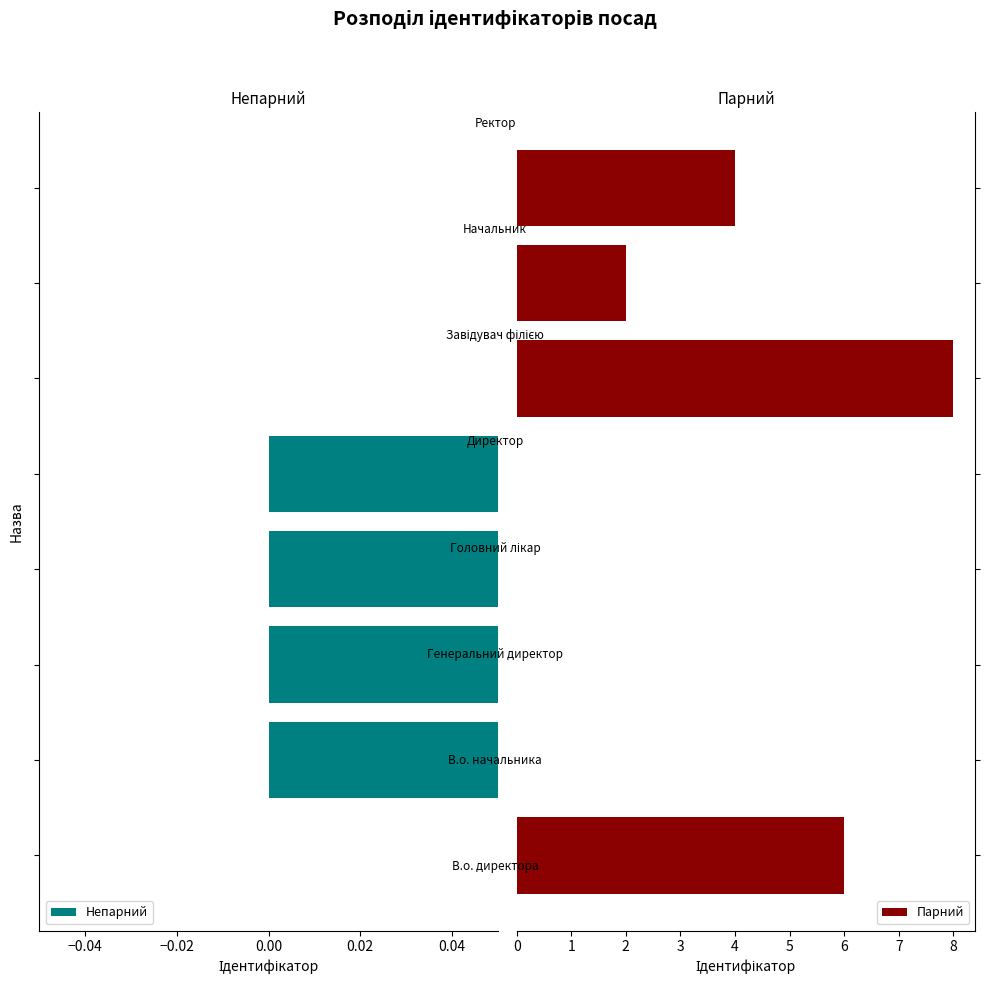

Rank the series by their average value, from lowest to highest.

Непарний, Парний